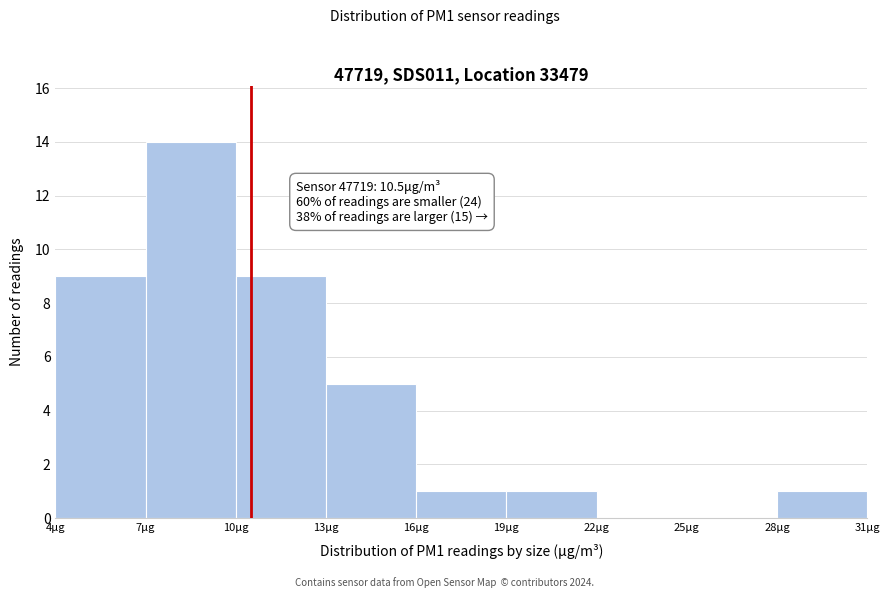

Which range on the x-axis has the tallest bar?

7 to 10